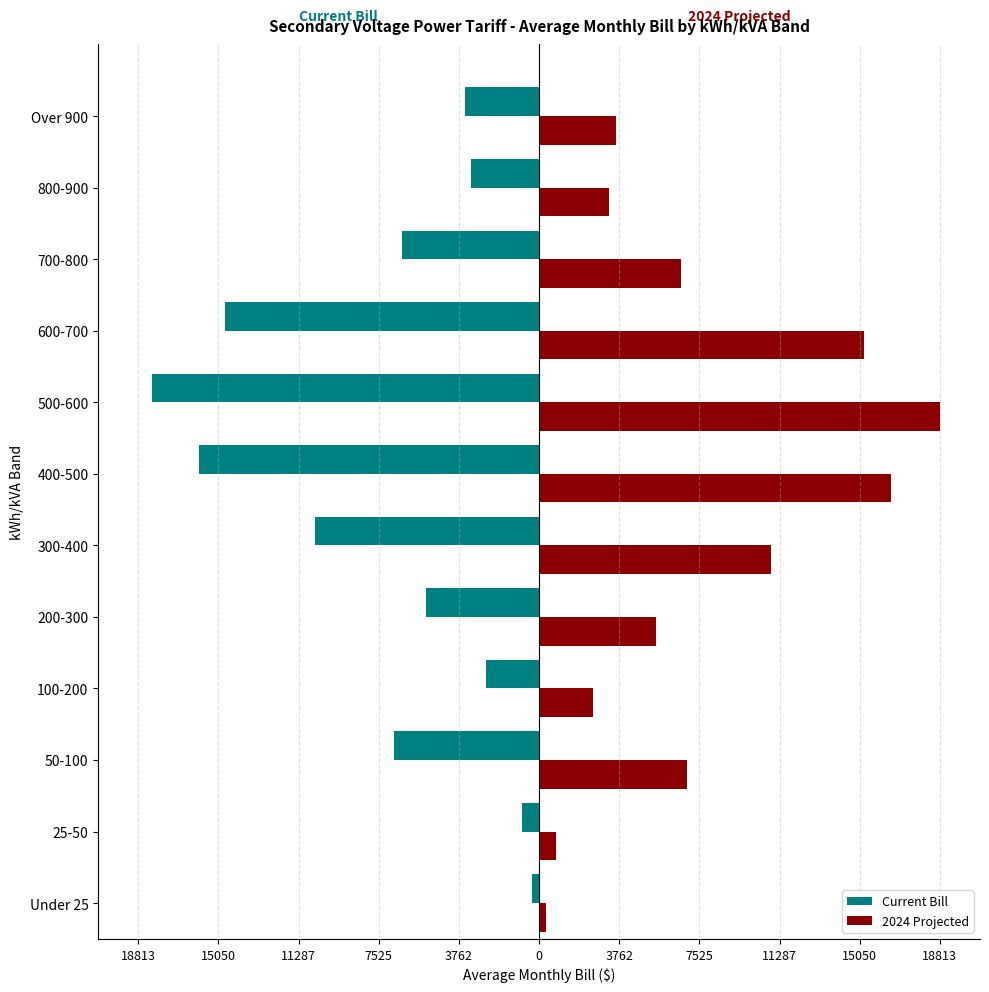

What are all the series names shown in the legend?

Current Bill, 2024 Projected